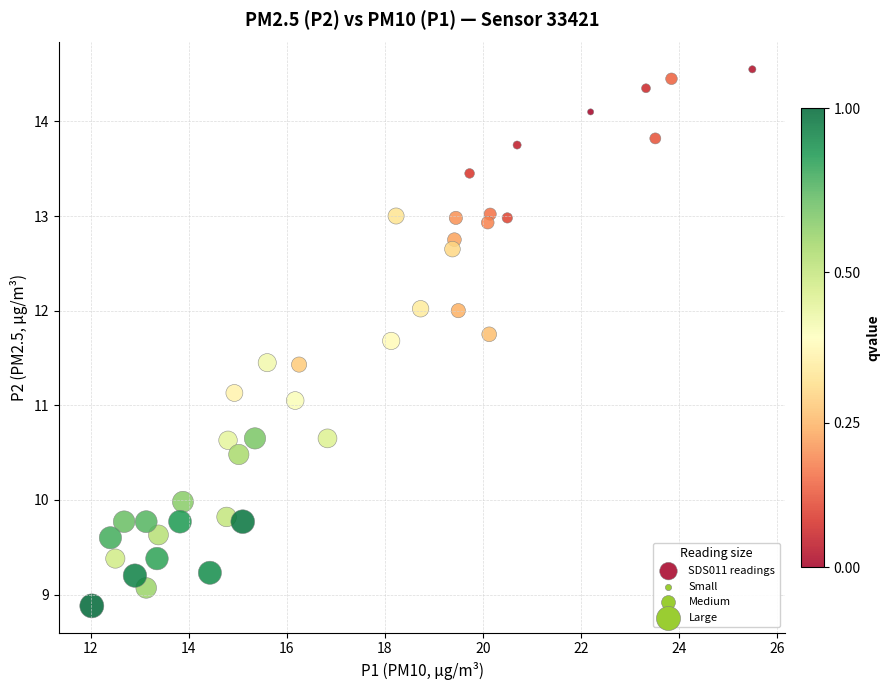

What is the range of Y values (max minus min)?

5.7